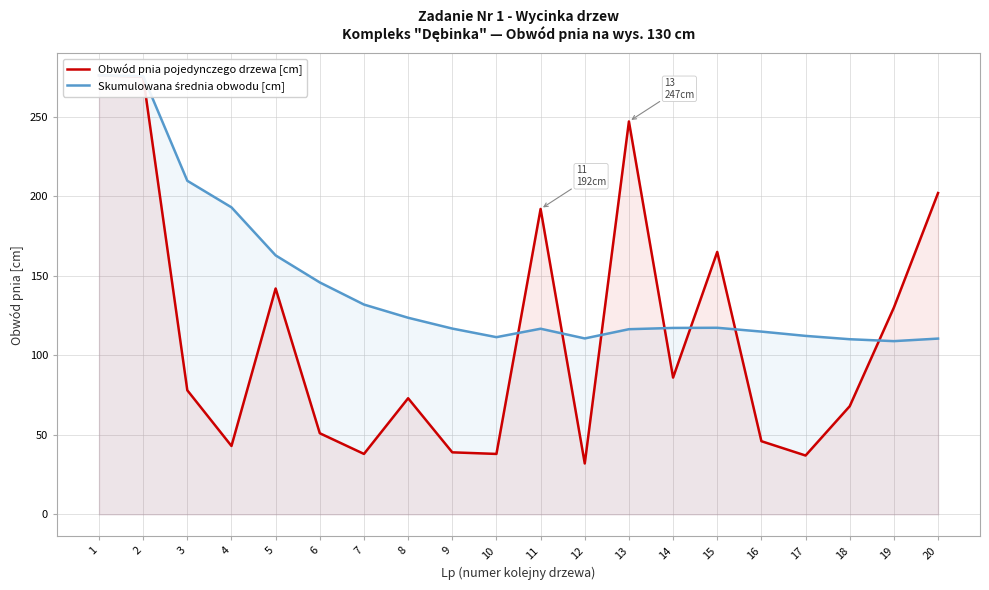

What is the total value across all series at 1?

552.0